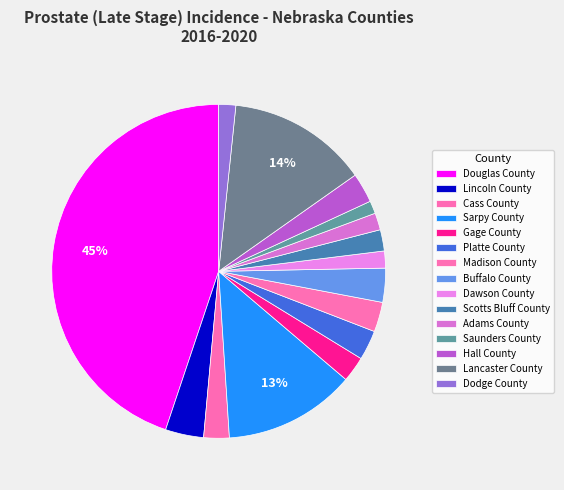

True or false: Adams County accounts for 2% of the total.

True